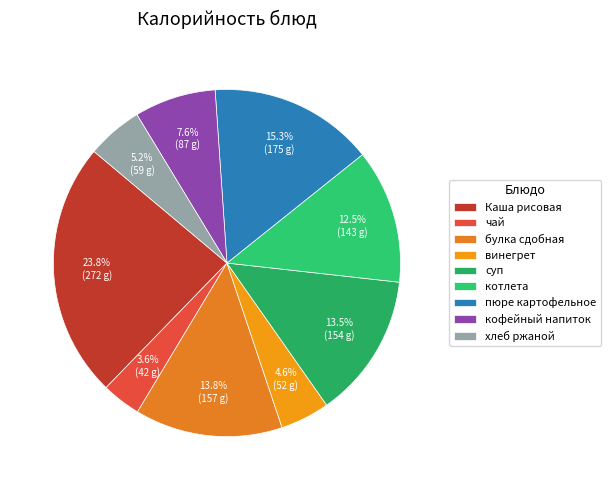

Is there any slice that represents more than half of the pie?

No